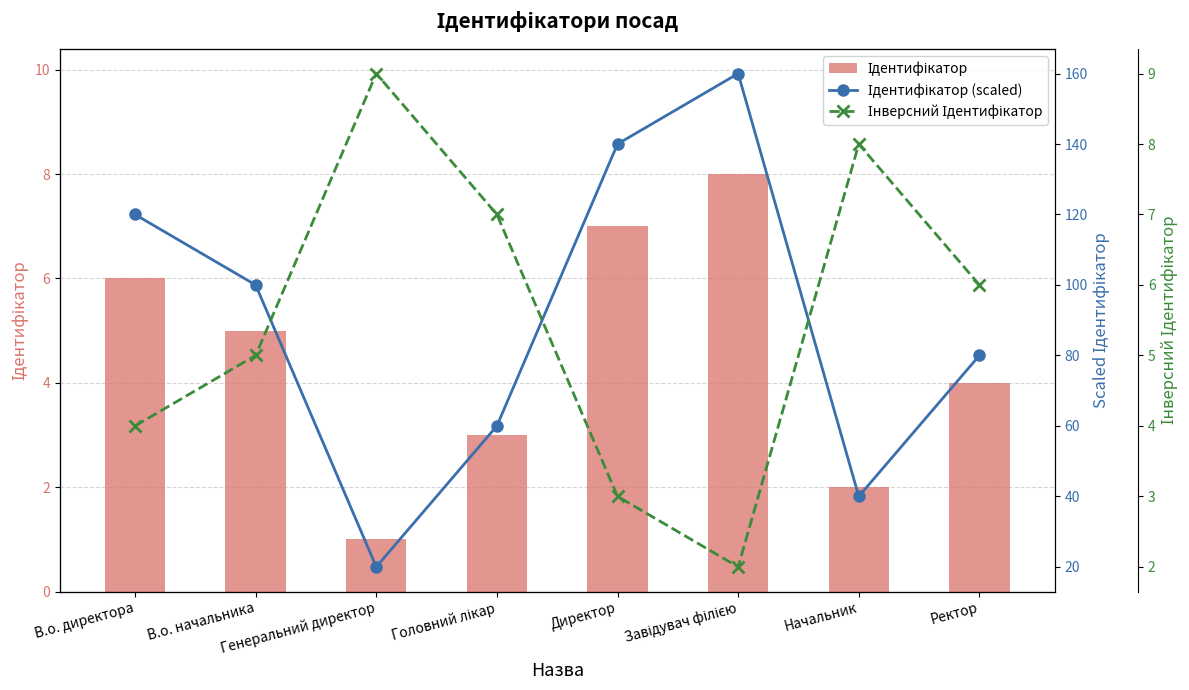

Reading left to right, list all the values displayed in this chart.

Ідентифікатор: В.о. директора=6	В.о. начальника=5	Генеральний директор=1	Головний лікар=3	Директор=7	Завідувач філією=8	Начальник=2	Ректор=4
Ідентифікатор (scaled): В.о. директора=120	В.о. начальника=100	Генеральний директор=20	Головний лікар=60	Директор=140	Завідувач філією=160	Начальник=40	Ректор=80
Інверсний Ідентифікатор: В.о. директора=4	В.о. начальника=5	Генеральний директор=9	Головний лікар=7	Директор=3	Завідувач філією=2	Начальник=8	Ректор=6